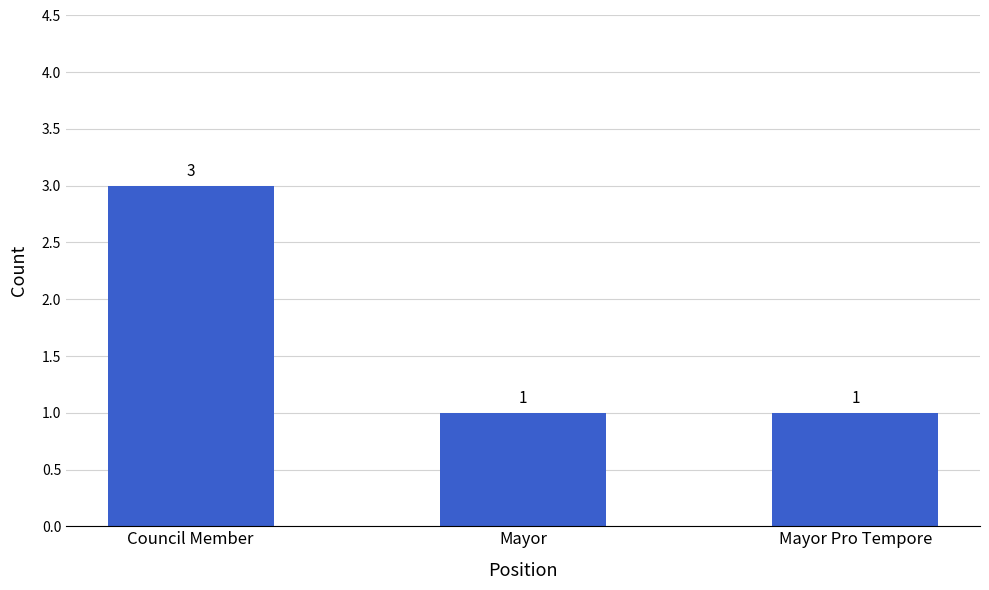

Count the number of data series in this chart.

1